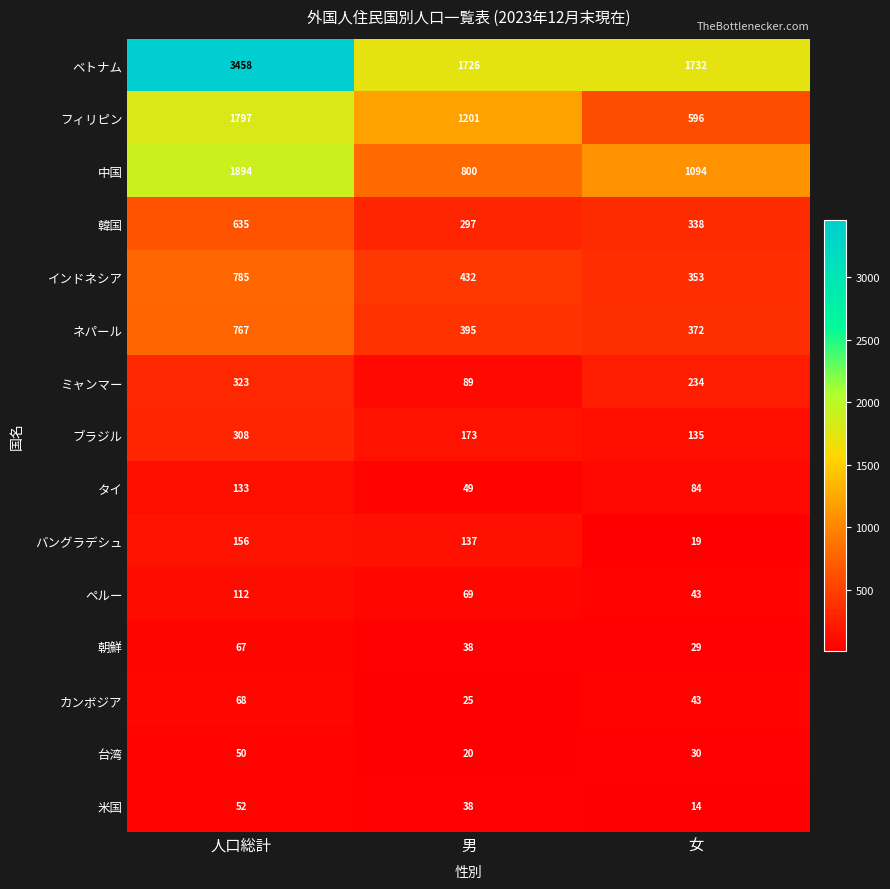

What is the sum of all ミャンマー values?

646